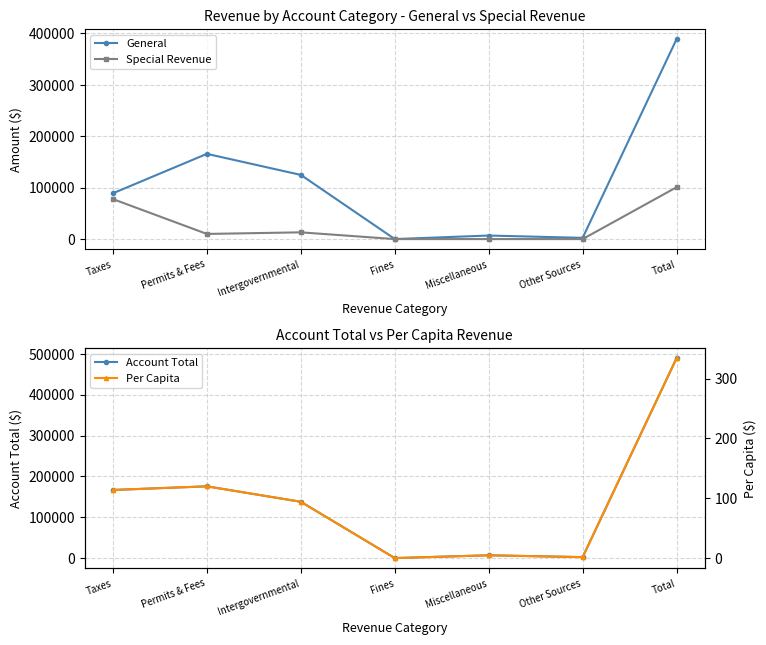

What is the difference between the highest and lowest values at Miscellaneous?

6873.0